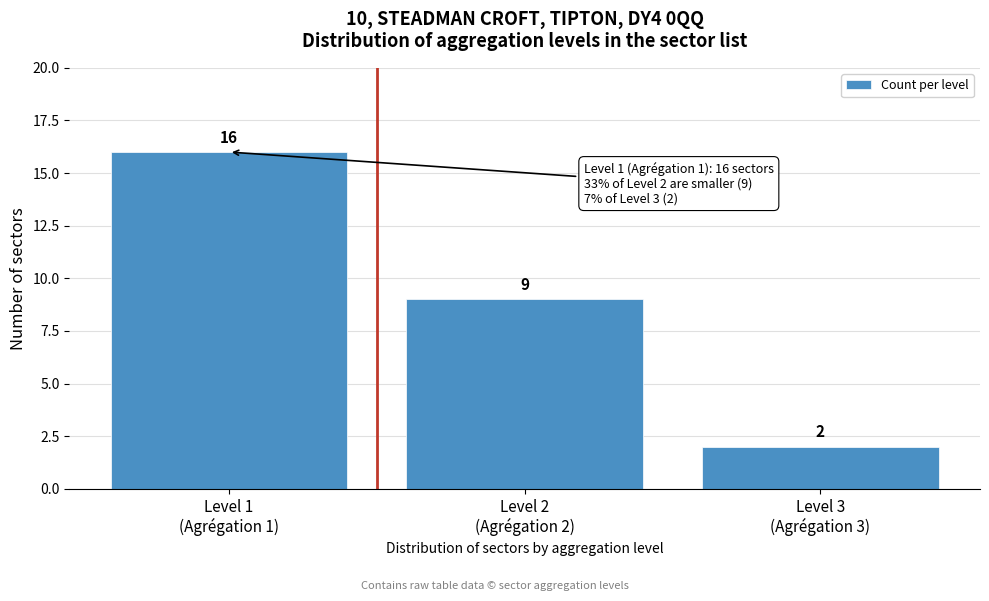

Reading left to right, list all the values displayed in this chart.

16	9	2